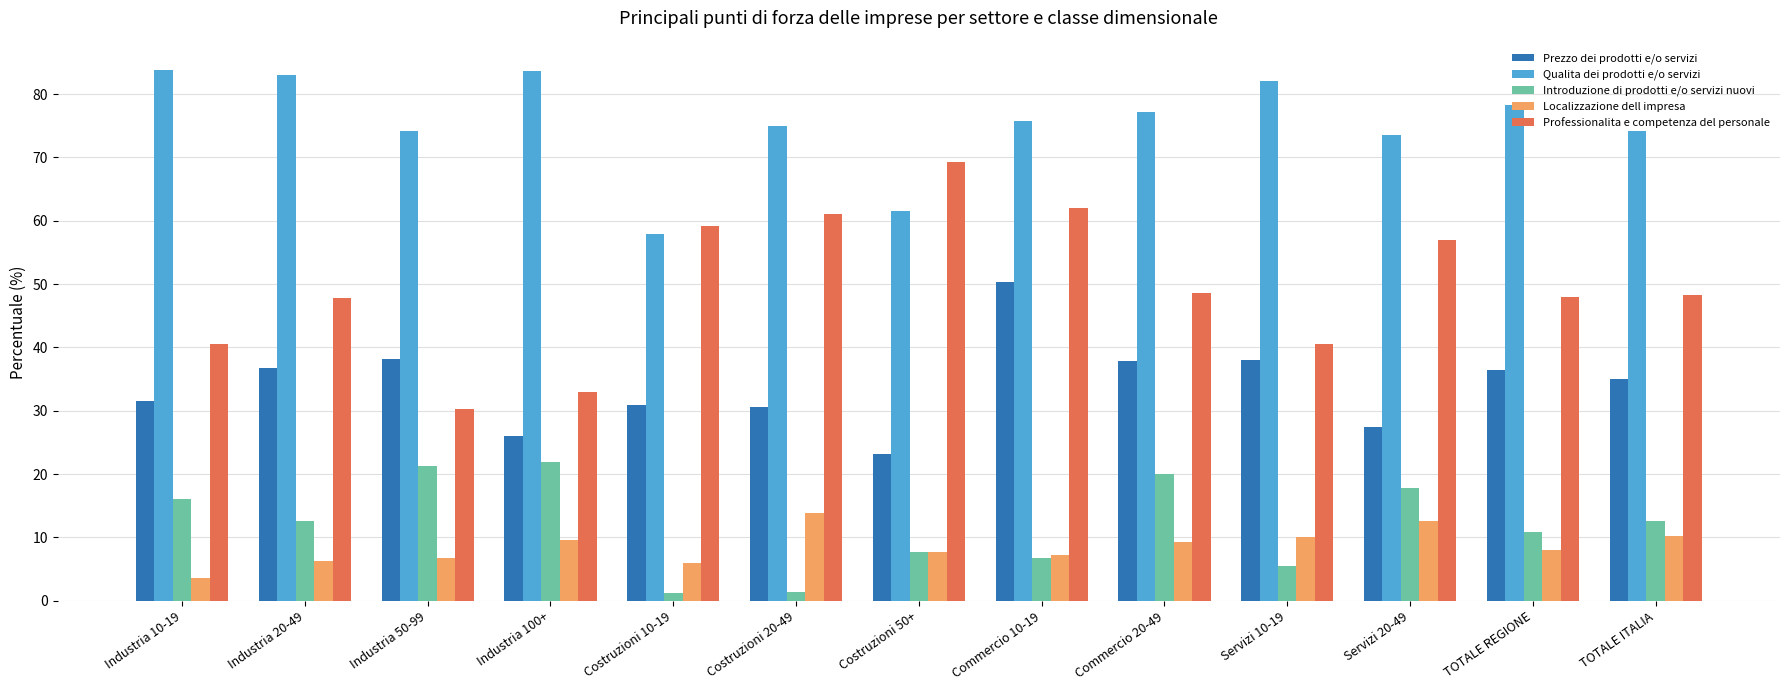

List the series in order of their peak value, highest first.

Qualita dei prodotti e/o servizi, Professionalita e competenza del personale, Prezzo dei prodotti e/o servizi, Introduzione di prodotti e/o servizi nuovi, Localizzazione dell impresa